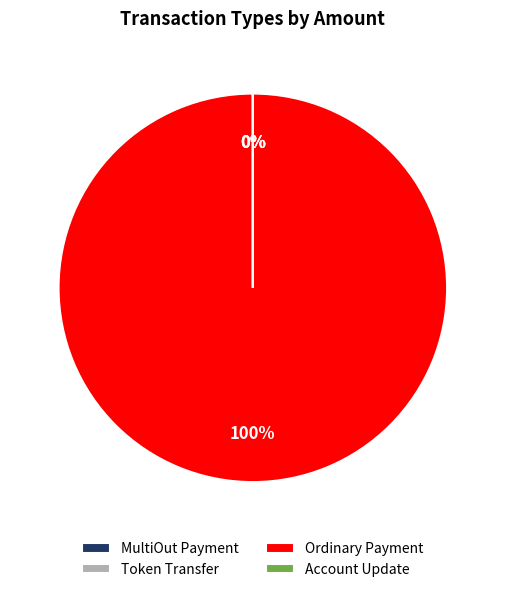

Which has a higher value, Account Update or Ordinary Payment?

Ordinary Payment